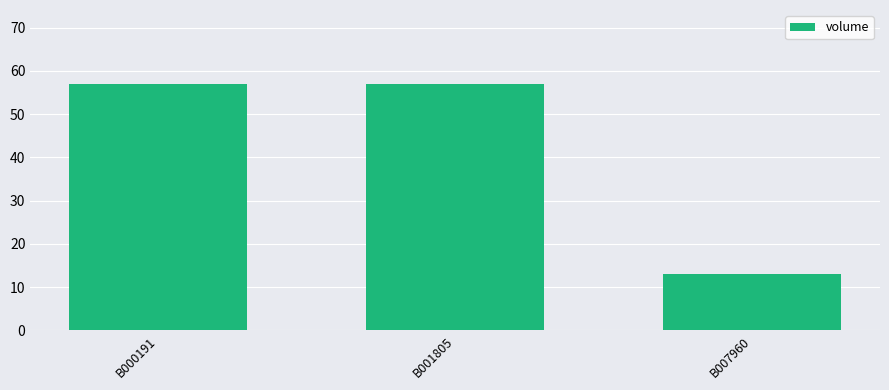

What is the value of the 1st bar from the left?

57